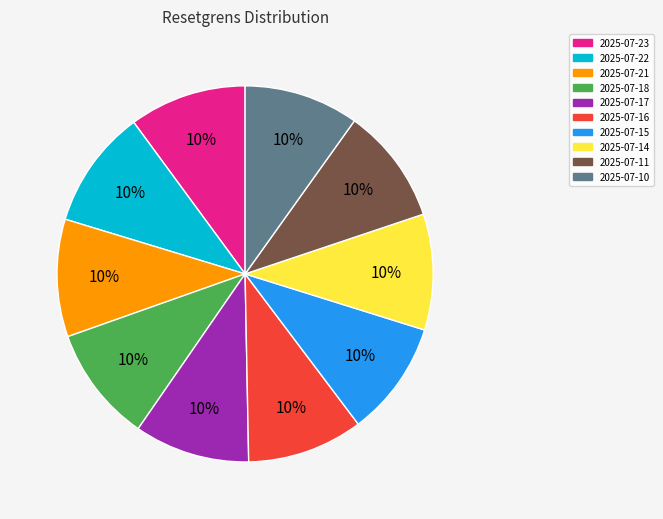

Is it true that 2025-07-22 is 1% of the pie?

False